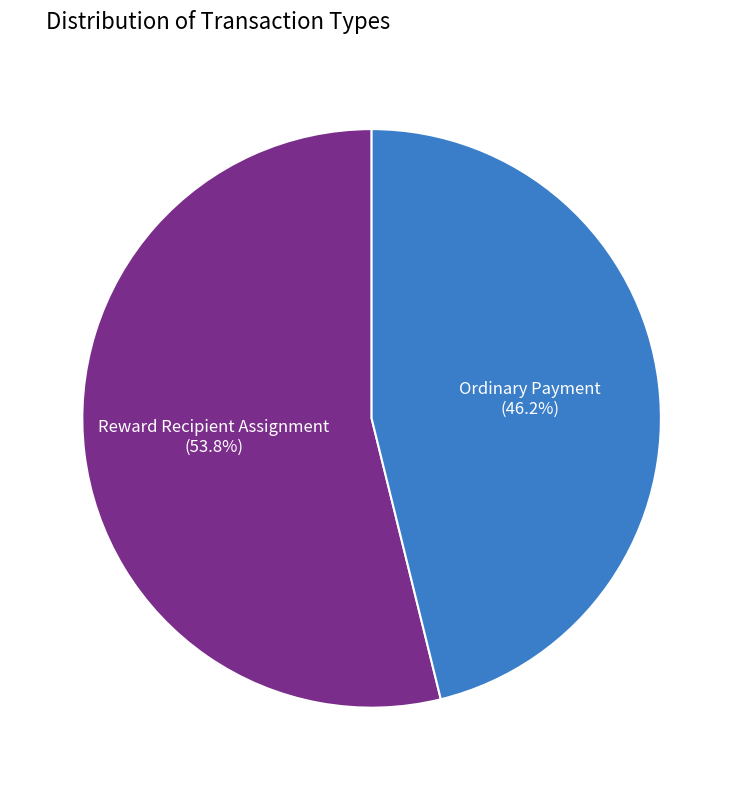

Does Ordinary Payment represent more than half of the total?

No